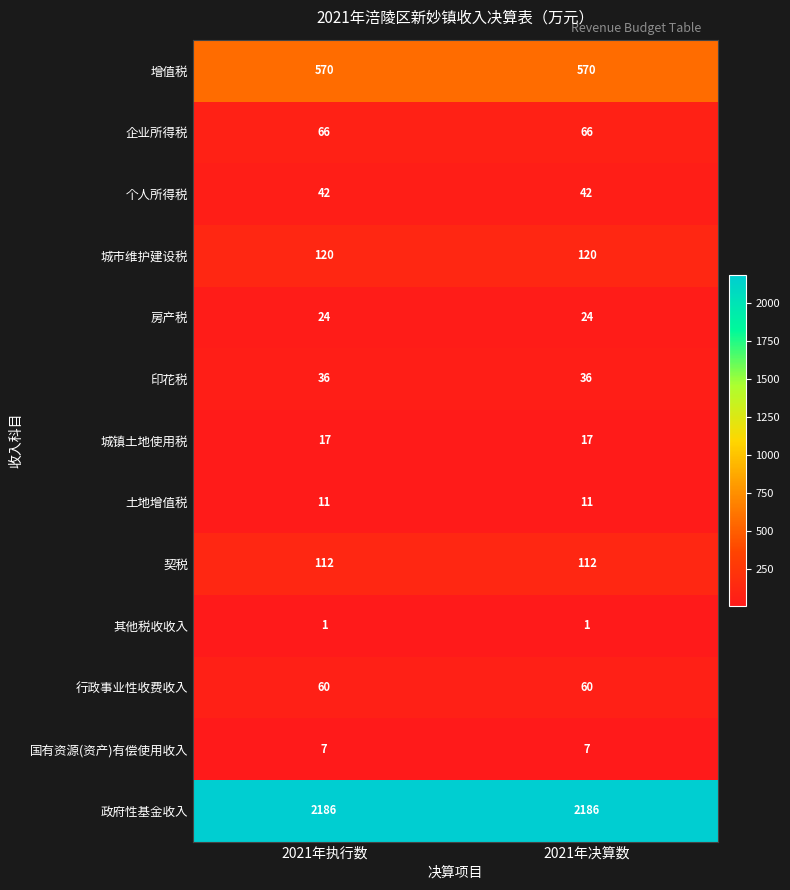

Is the value of 房产税 at 2021年决算数 greater than the value of 行政事业性收费收入 at 2021年决算数?

No